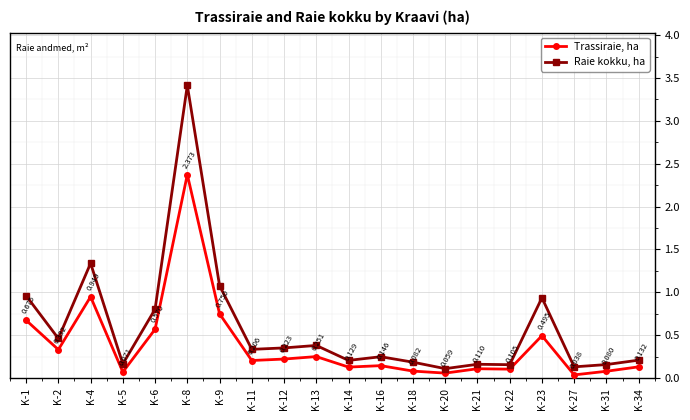

True or false: Raie kokku, ha has a value of 5.5 at K-8.

False